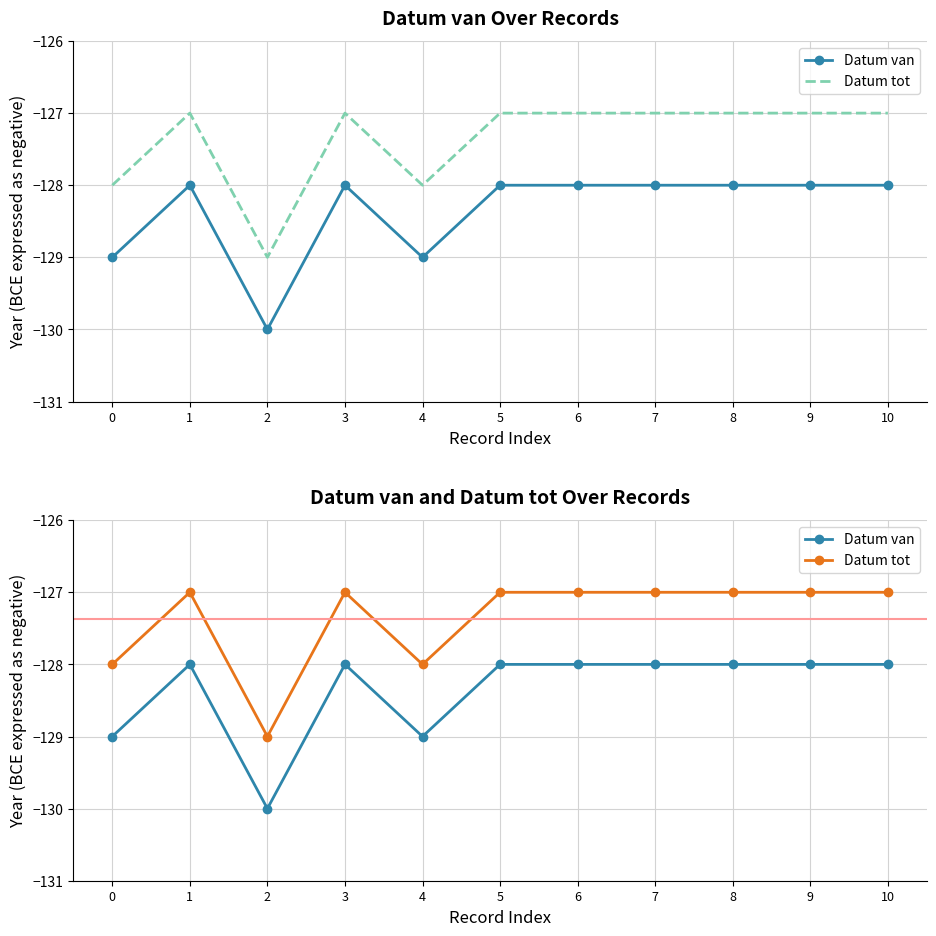

Rank the series by their maximum value, from highest to lowest.

Datum tot, Datum van